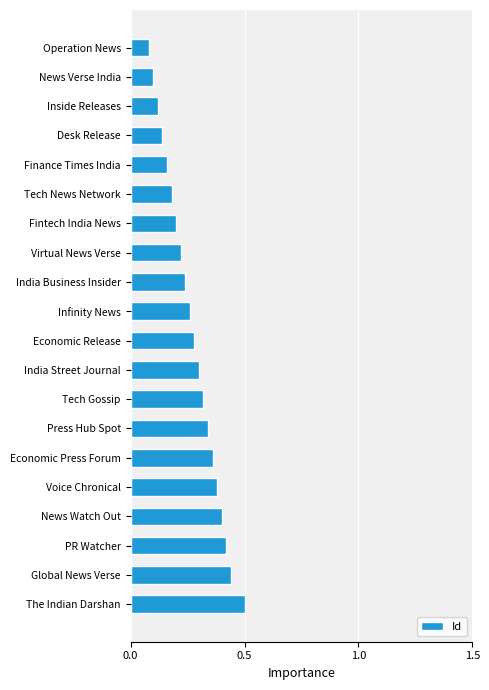

What is the label of the 11th bar from the bottom?

Infinity News